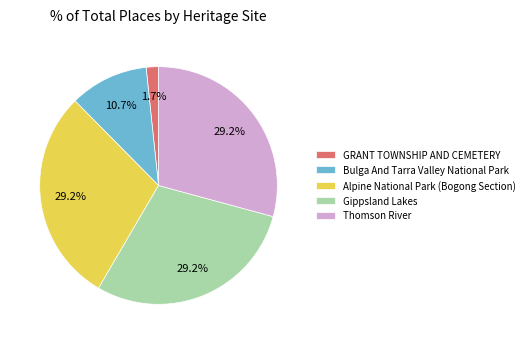

To the nearest percent, what percentage of the pie is Alpine National Park (Bogong Section)?

29%